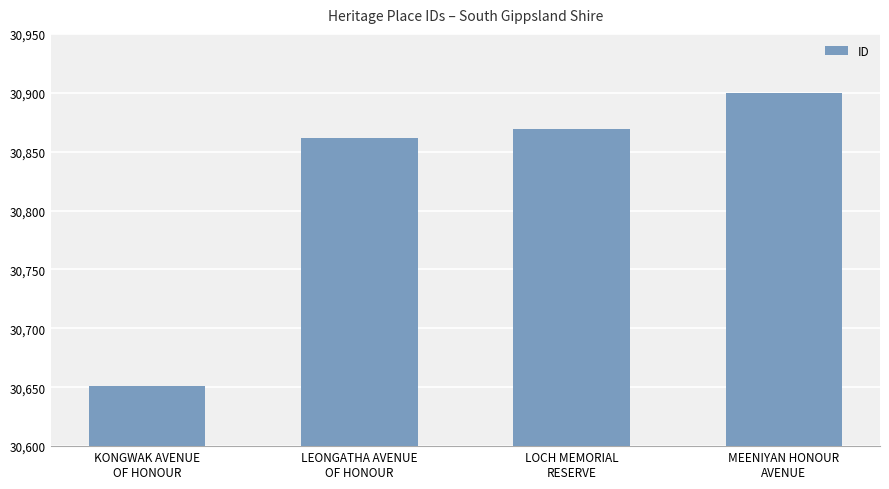

What is the approximate value at MEENIYAN HONOUR
AVENUE?

30900